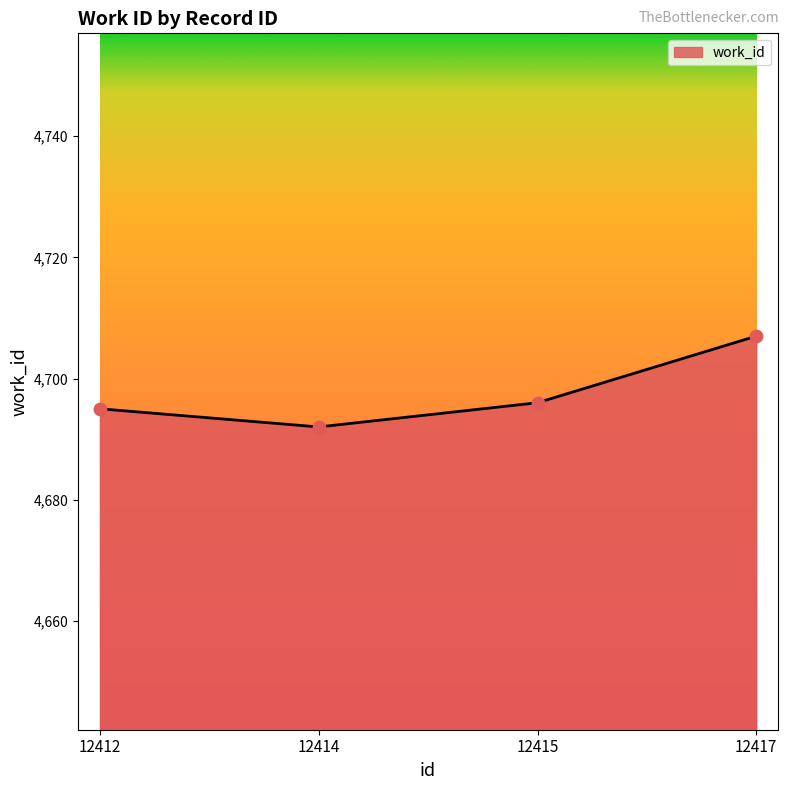

Which has a higher value, 12414 or 12417?

12417